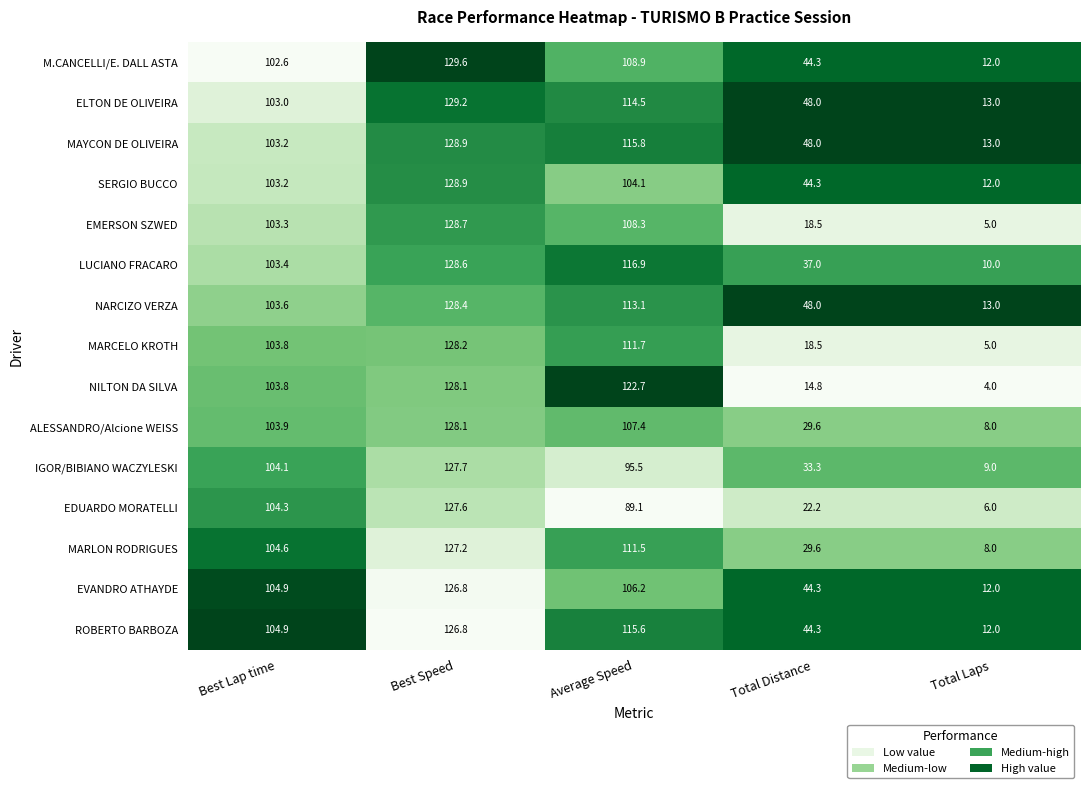

Is it true that ALESSANDRO/Alcione WEISS equals 74.1 at Best Speed?

False